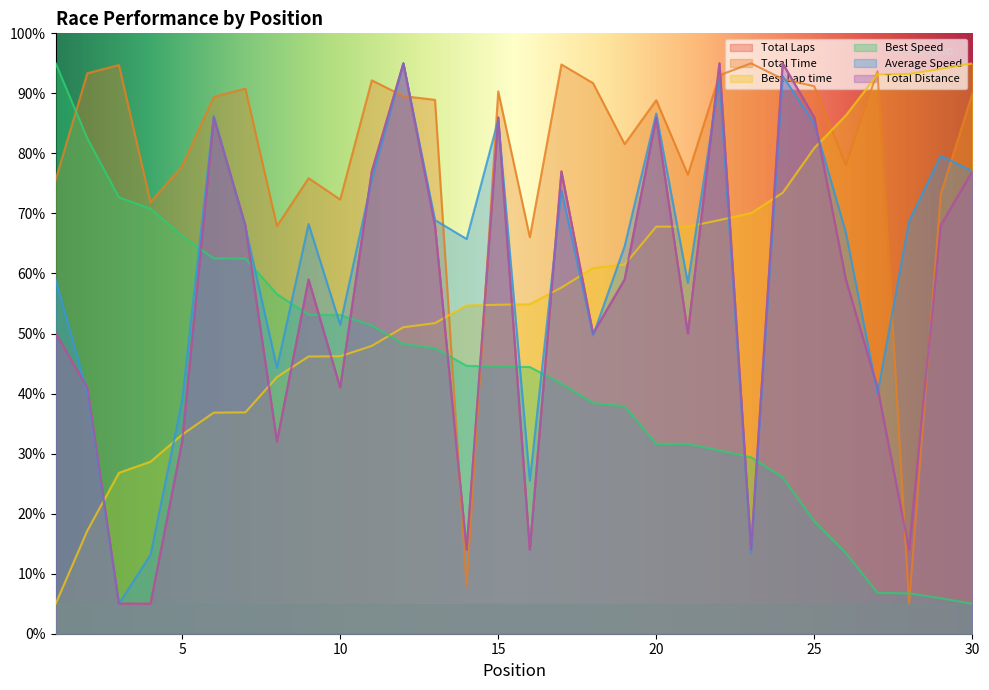

Which series ends up on top after the final intersection of Total Laps and Average Speed?

Average Speed